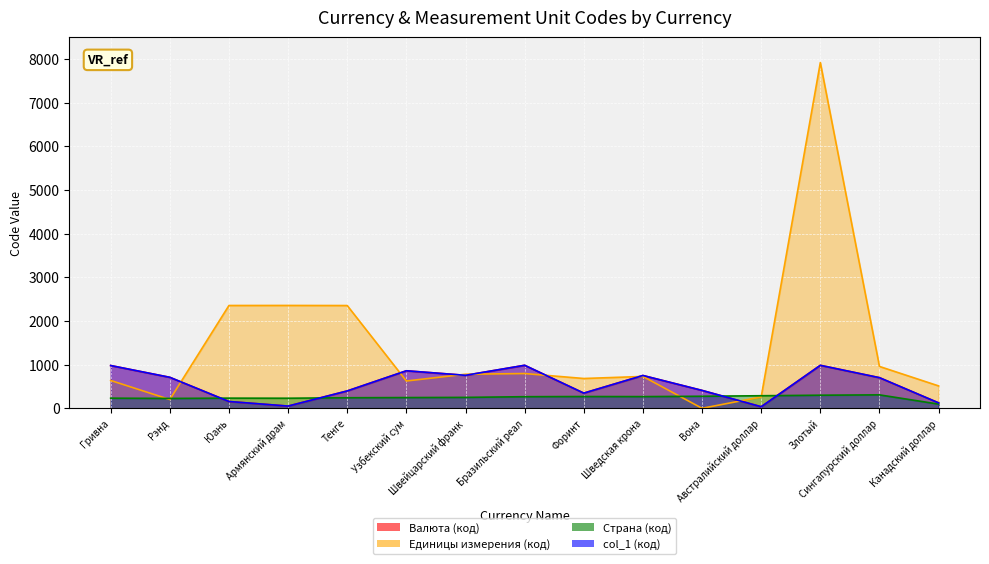

List the labels in order of Единицы измерения (код) value, largest first.

Злотый, Армянский драм, Юань, Тенге, Сингапурский доллар, Бразильский реал, Швейцарский франк, Шведская крона, Форинт, Гривна, Узбекский сум, Канадский доллар, Австралийский доллар, Рэнд, Вона